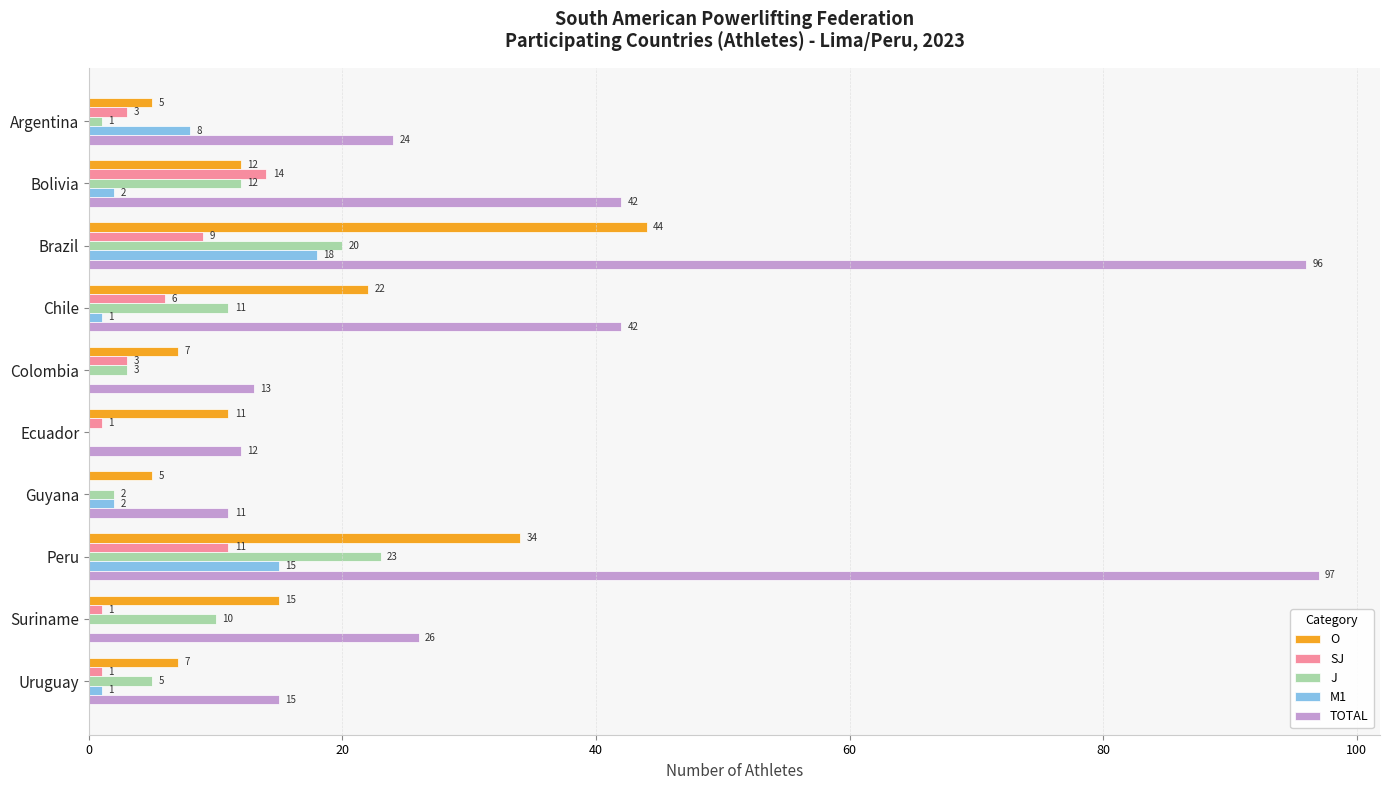

True or false: M1 has a value of 30 at Brazil.

False